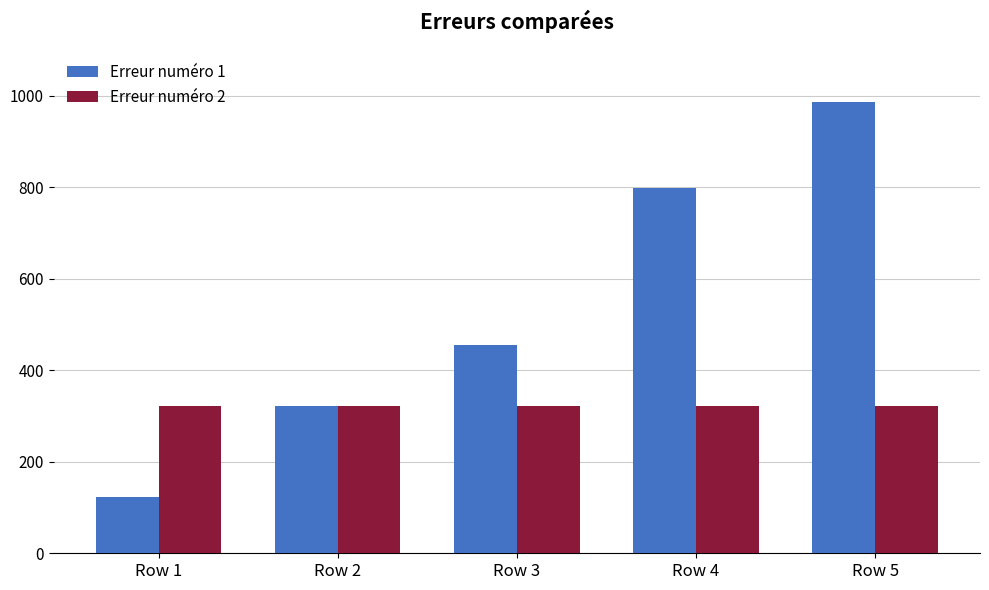

Rank the series by their average value, from lowest to highest.

Erreur numéro 2, Erreur numéro 1